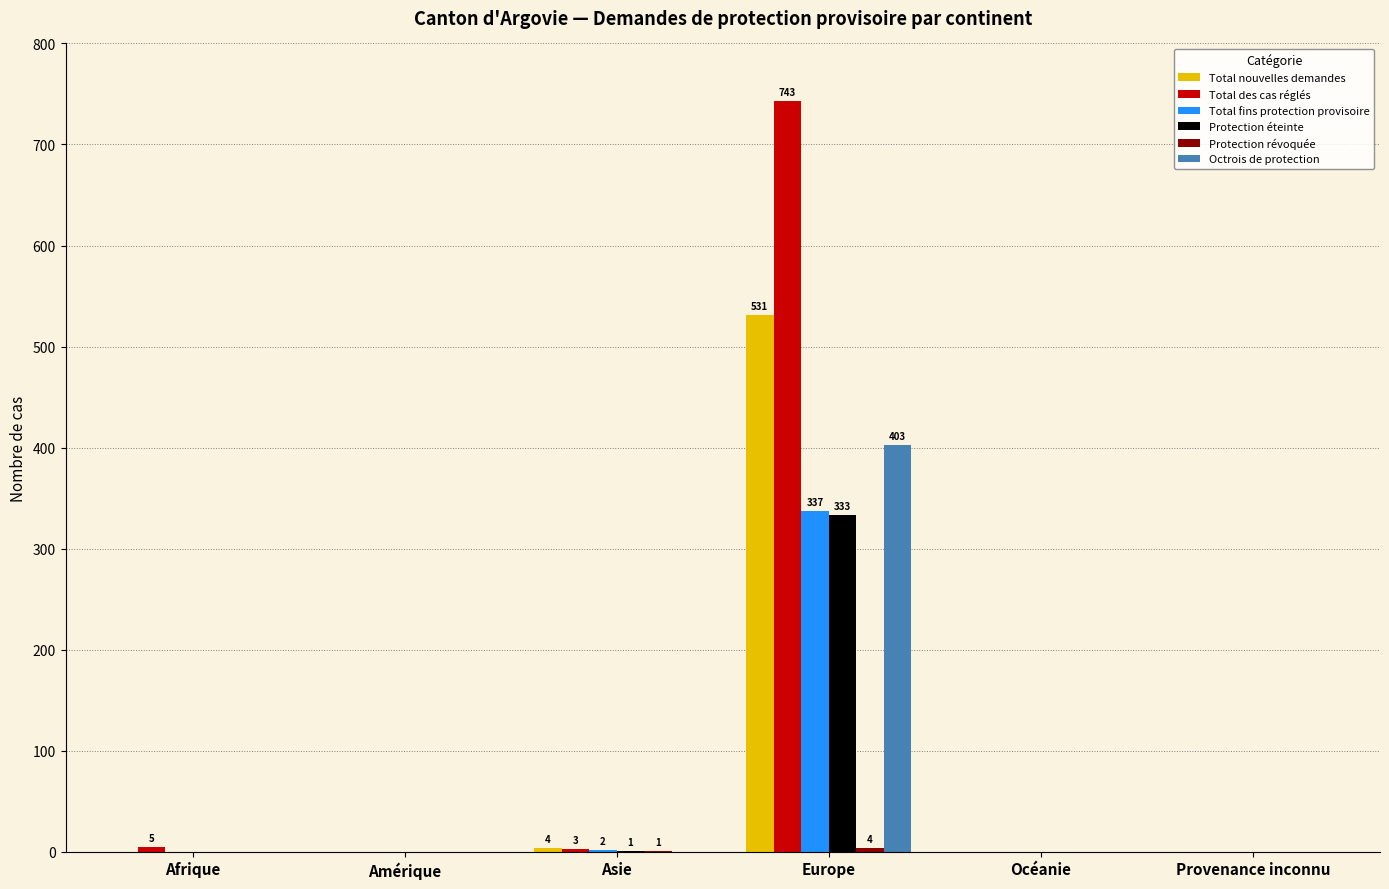

Is it true that Total nouvelles demandes equals 0 at Océanie?

True